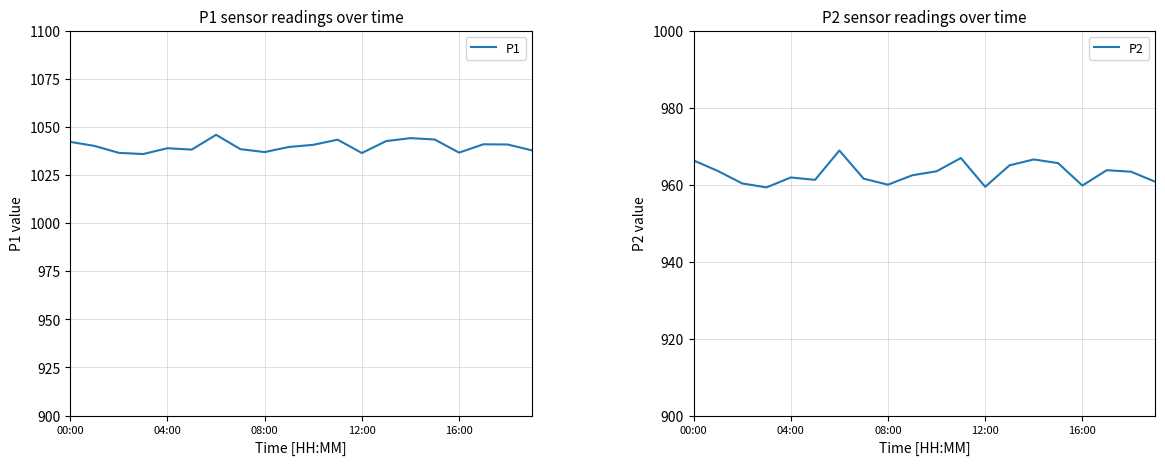

What is the label of the 19th point from the left?

18